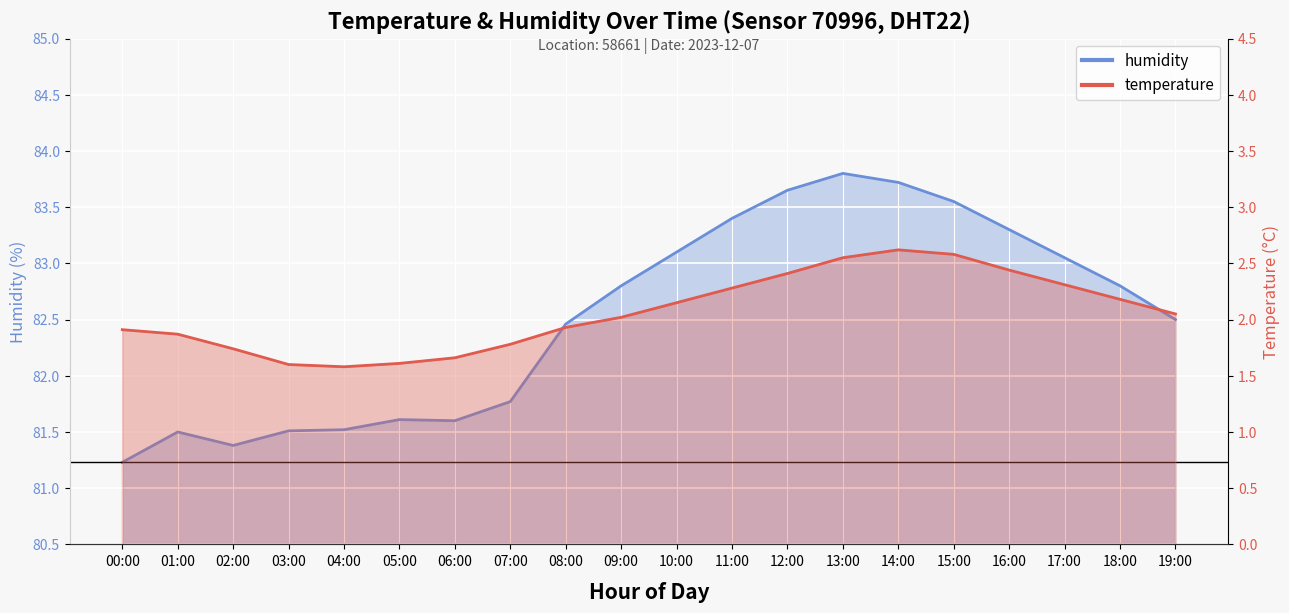

The value of temperature at 14:00 is 2.6. True or false?

True